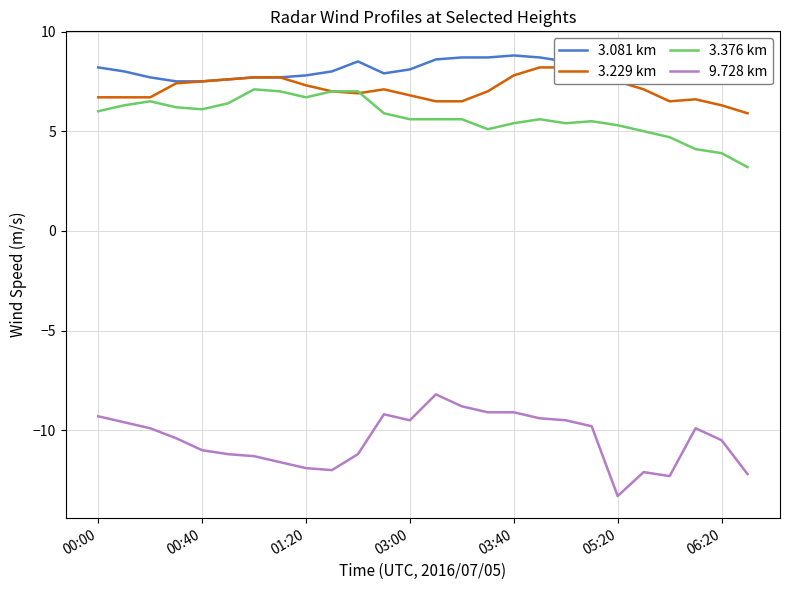

True or false: 9.728 km and 3.081 km cross at least once.

False